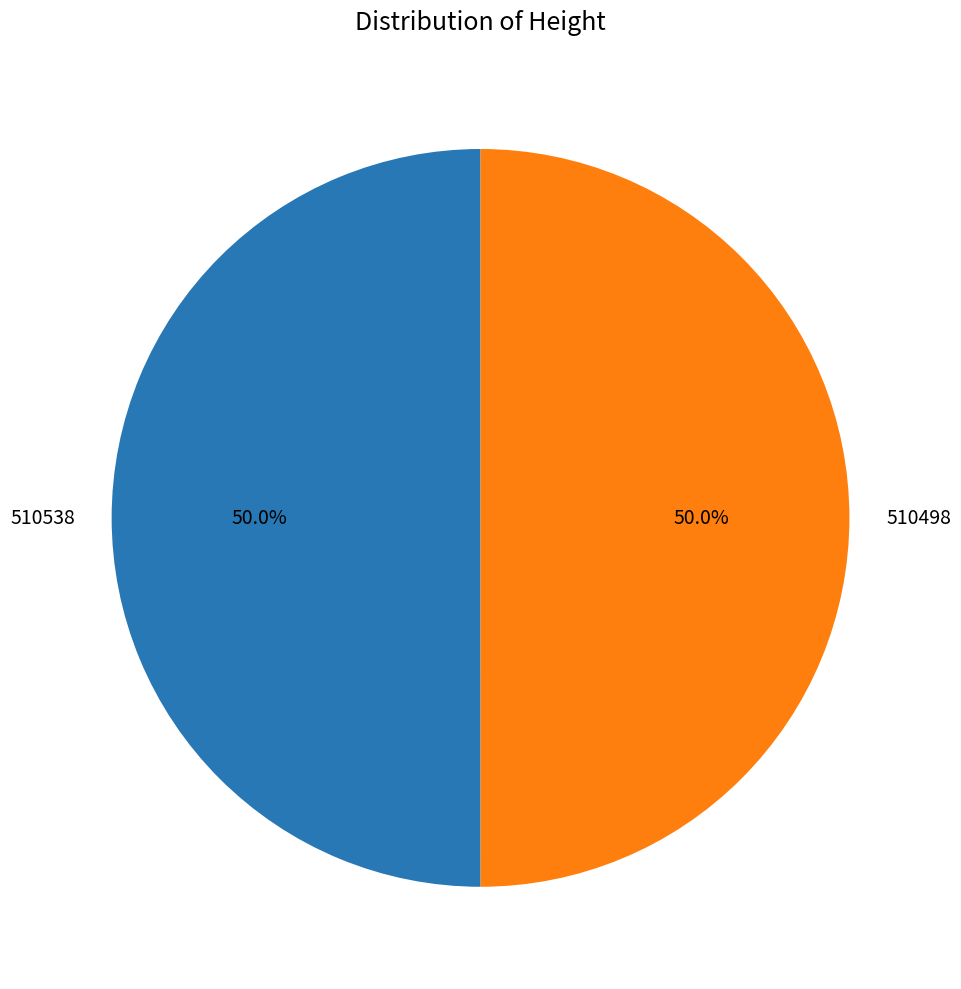

Approximately how many times larger is the value at 510538 compared to 510498?

1.0